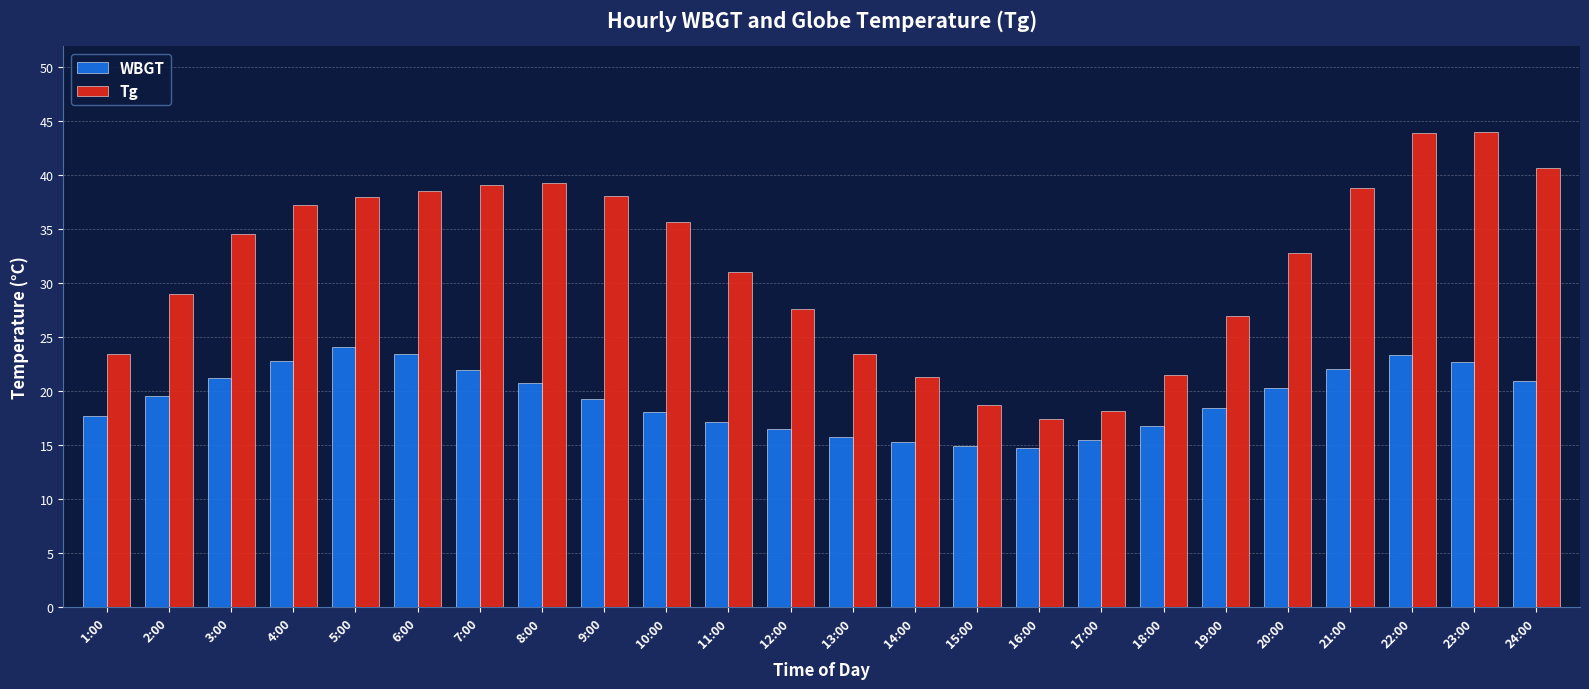

Which series has the widest spread of values?

Tg